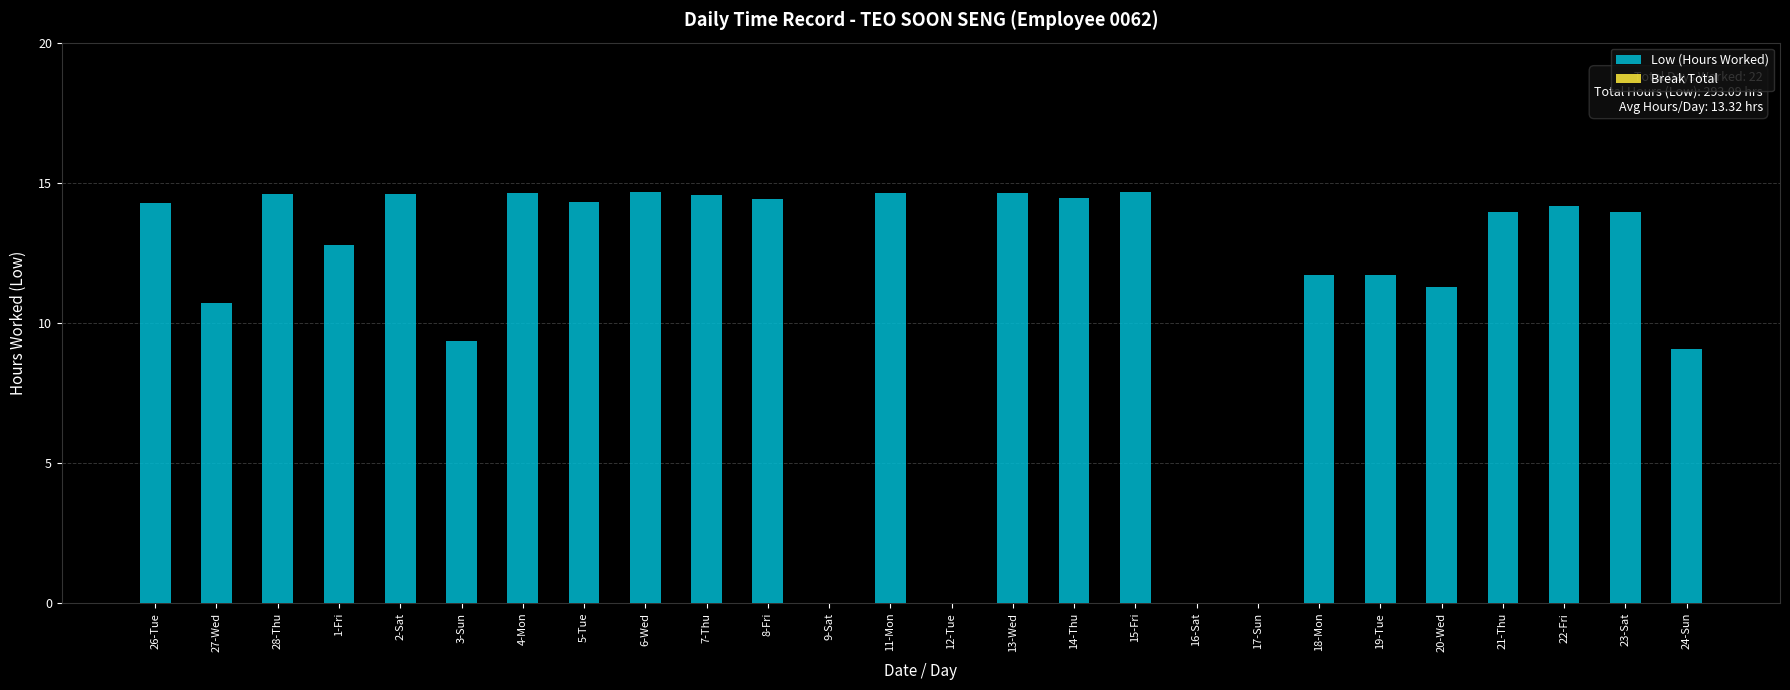

What is the maximum value shown in the chart?

14.7